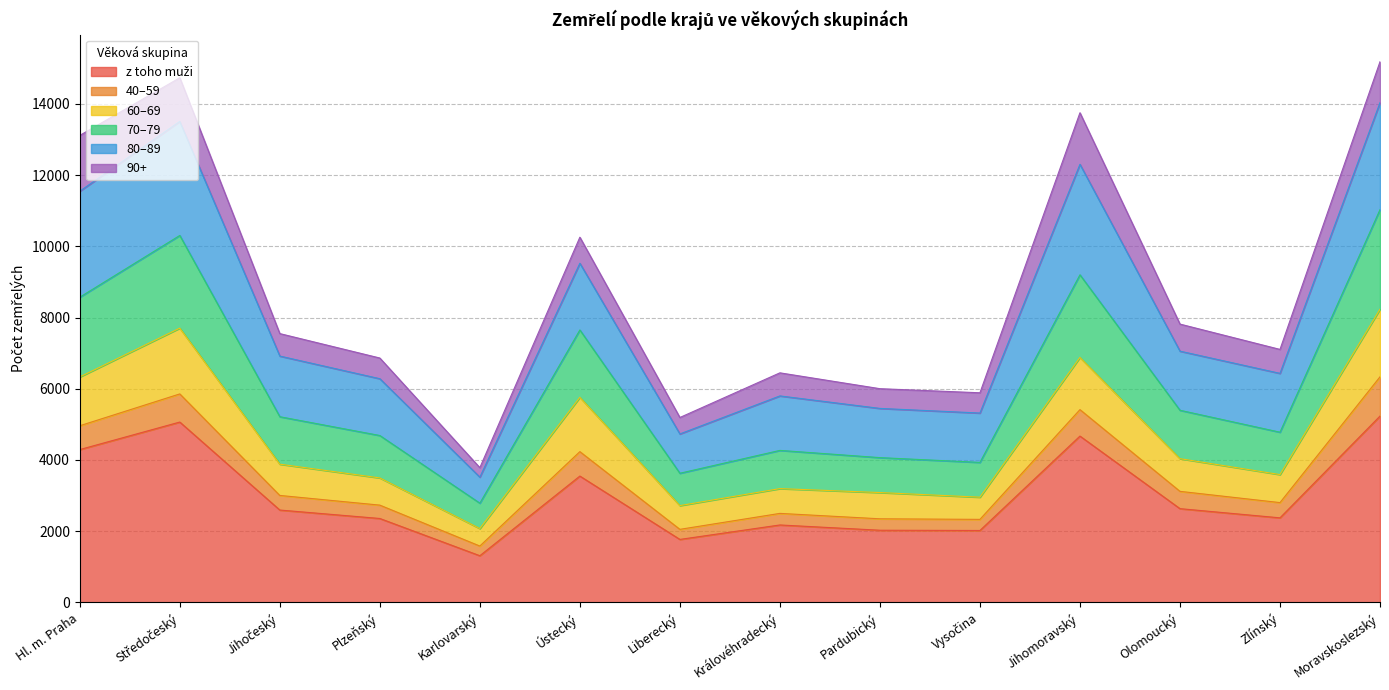

Does the chart display data point markers on the line(s)?

No